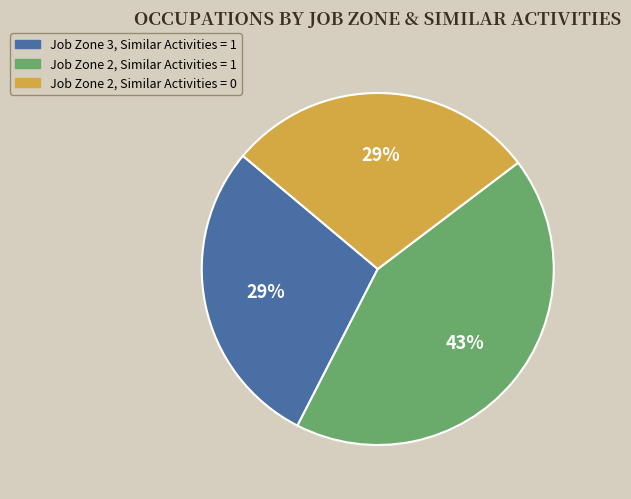

Which has a higher value, Job Zone 2, Similar Activities = 1 or Job Zone 3, Similar Activities = 1?

Job Zone 2, Similar Activities = 1